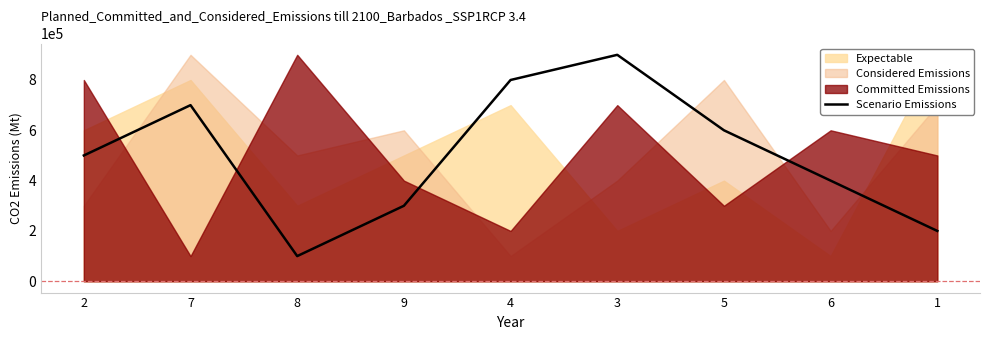

How many interior local peaks (higher than both neighbors) does the data have?

2